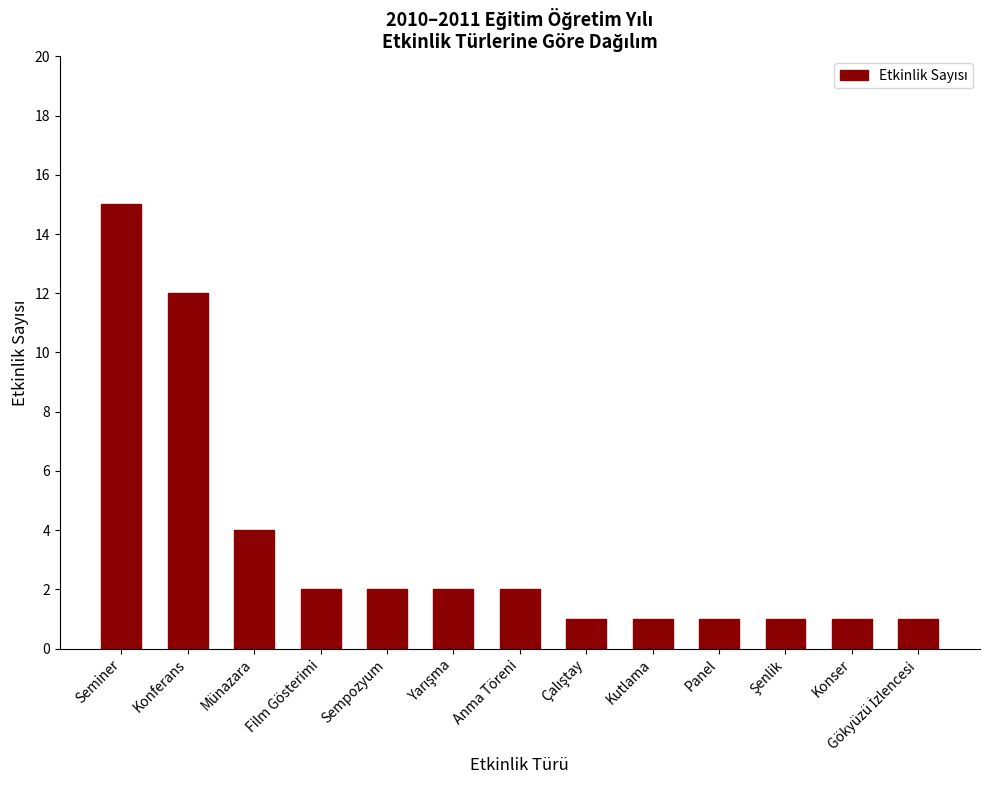

Is it true that the value at Münazara is 2?

False